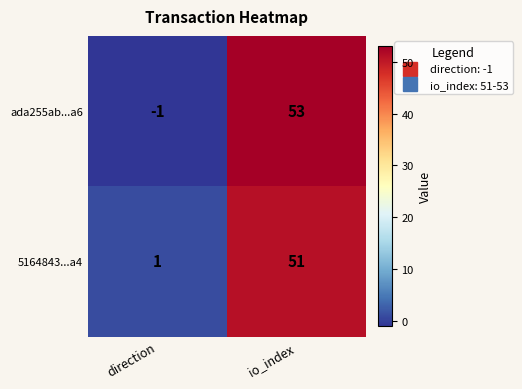

At io_index, list the series in order from largest to smallest.

ada255ab...a6, 5164843...a4